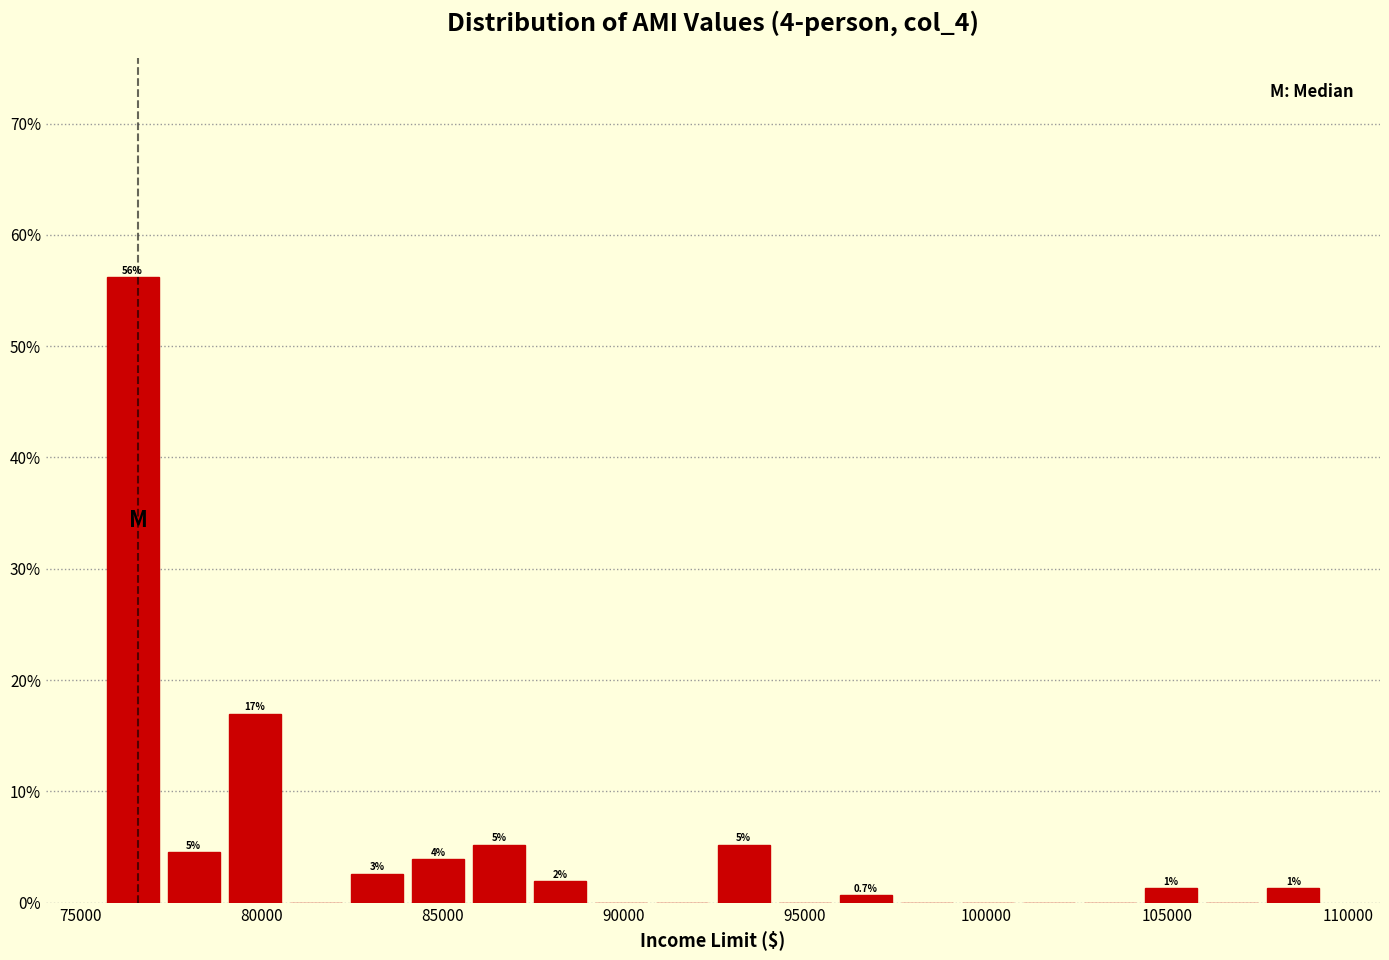

Read against the x-axis, roughly where is the centre of the tallest bar?

76500